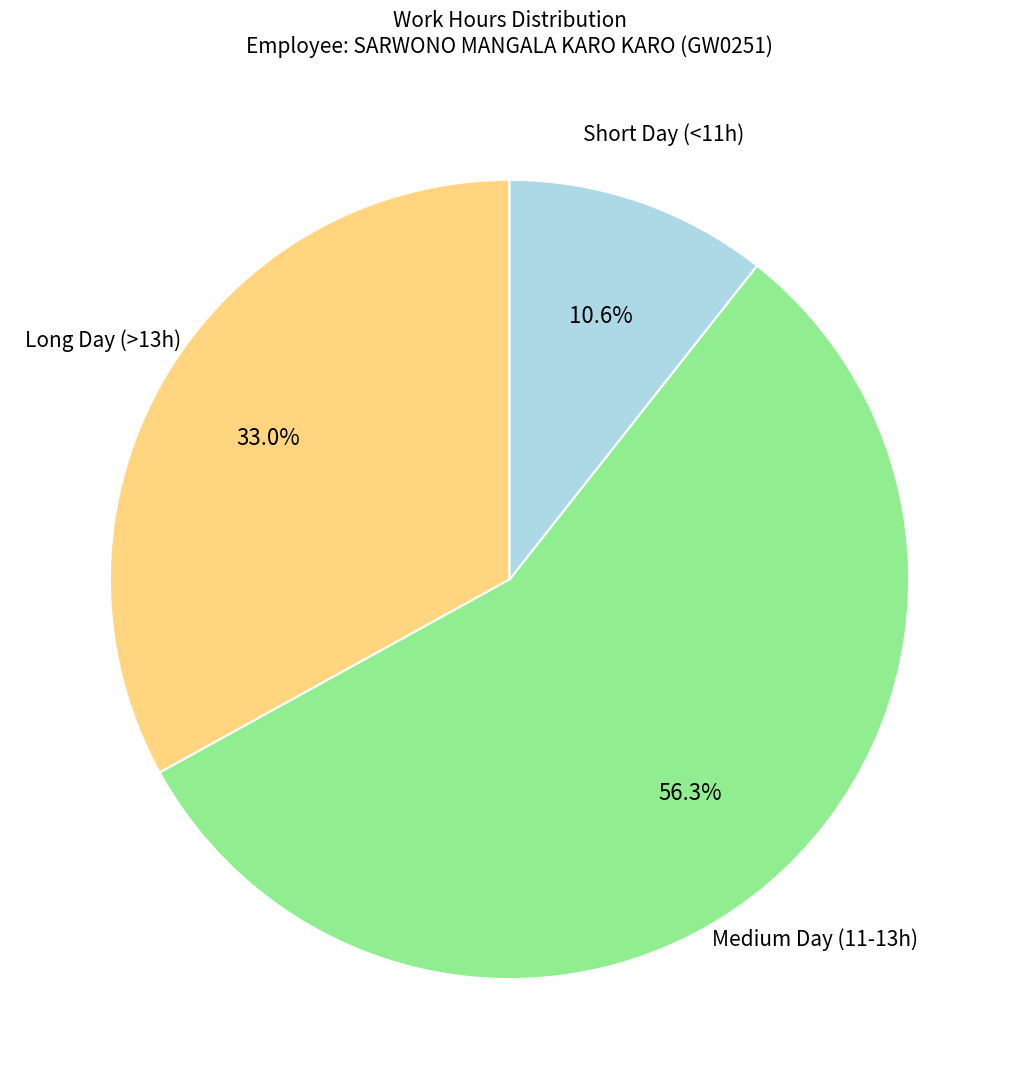

Is there a majority slice in this chart?

Yes